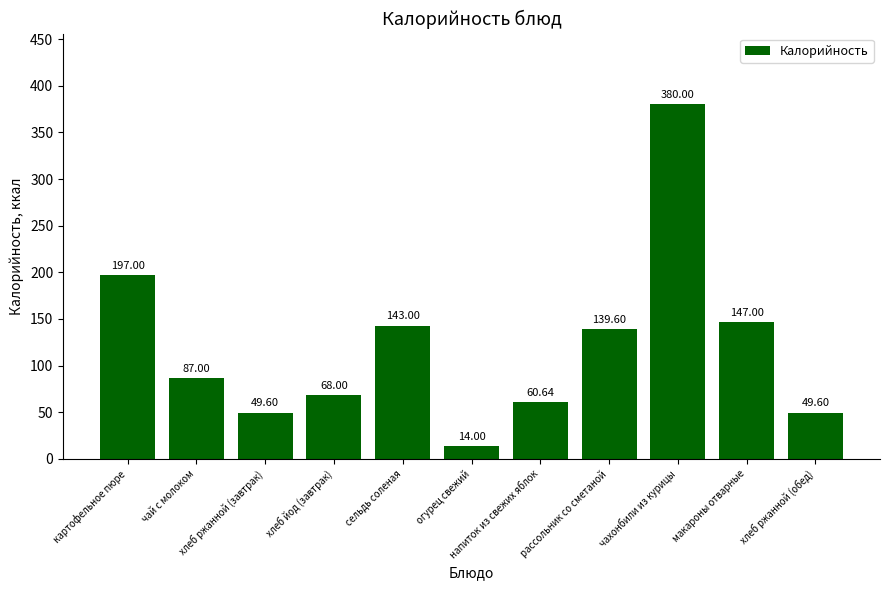

What is the average value?

121.4